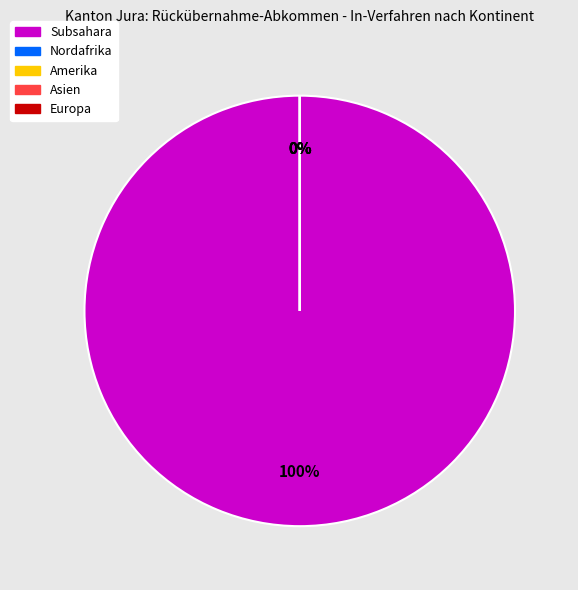

What is the largest slice in the pie chart?

Subsahara